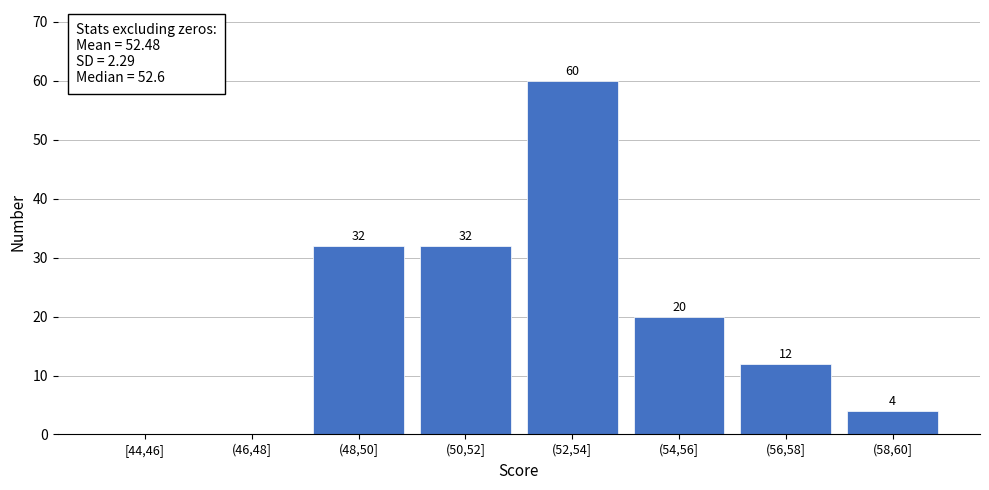

Reading right to left, what are all the values shown in this chart?

(58,60]=4	(56,58]=12	(54,56]=20	(52,54]=60	(50,52]=32	(48,50]=32	(46,48]=0	[44,46]=0